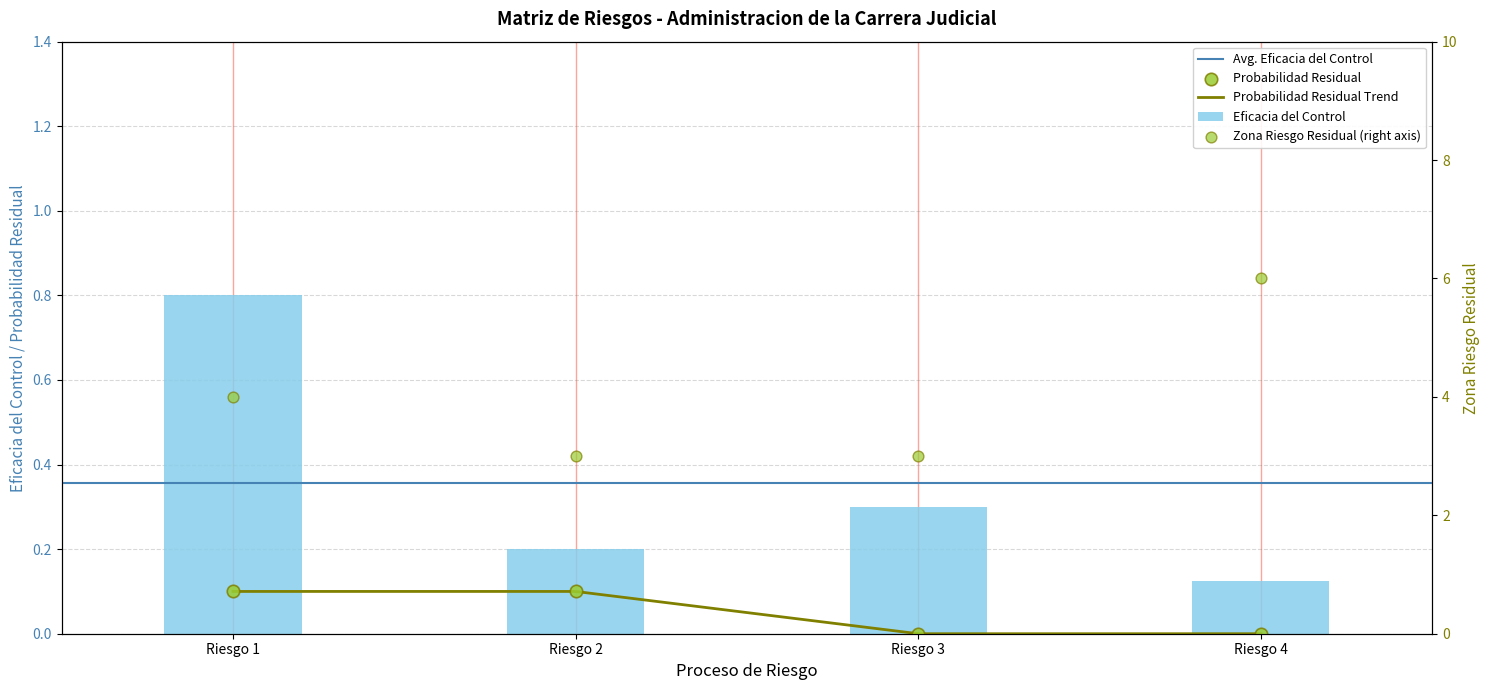

What is the highest value of the Eficacia del Control series?

0.8